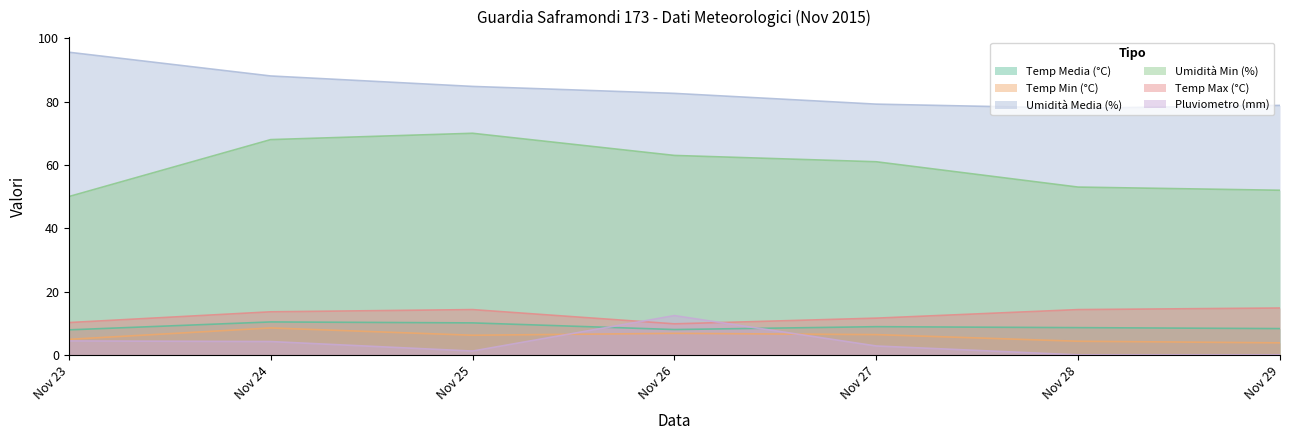

The Temp Max (°C) series shows 16.1 at Nov 27. True or false?

False